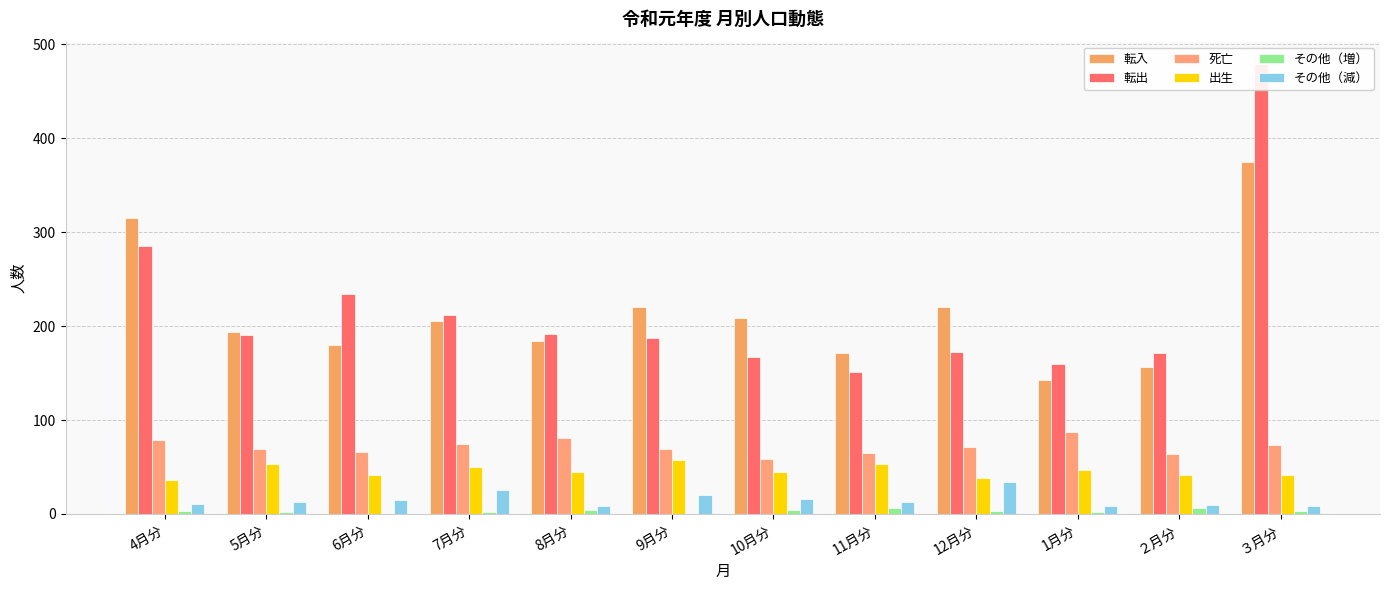

How many その他（増） values are between 2 and 4?

8